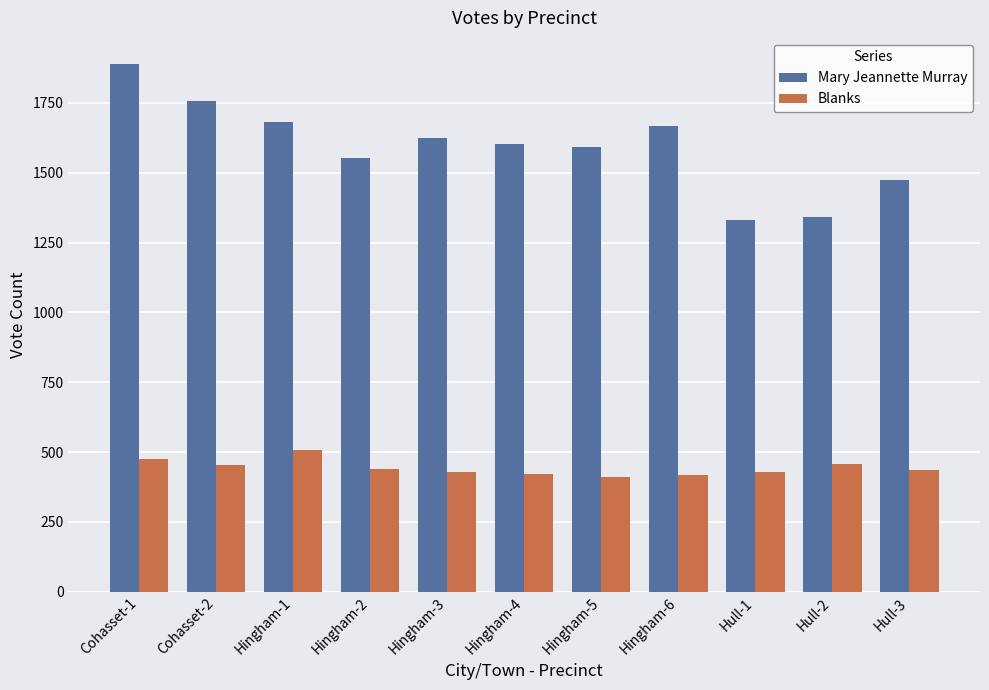

What are all the series names shown in the legend?

Mary Jeannette Murray, Blanks